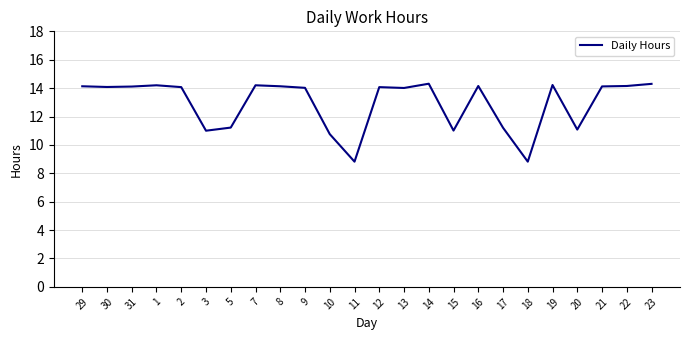

Is it true that the value at 17 is 3.5?

False